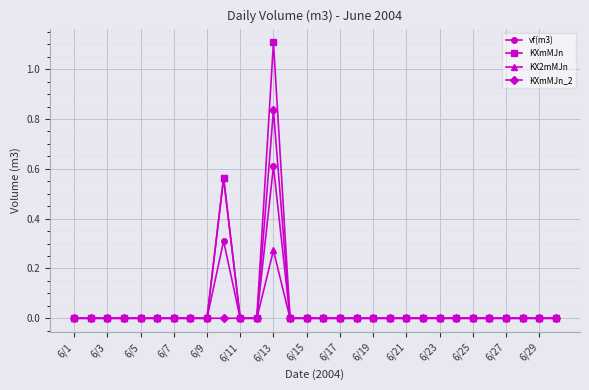

True or false: vf(m3) has more than 1 points higher than both neighbors.

True